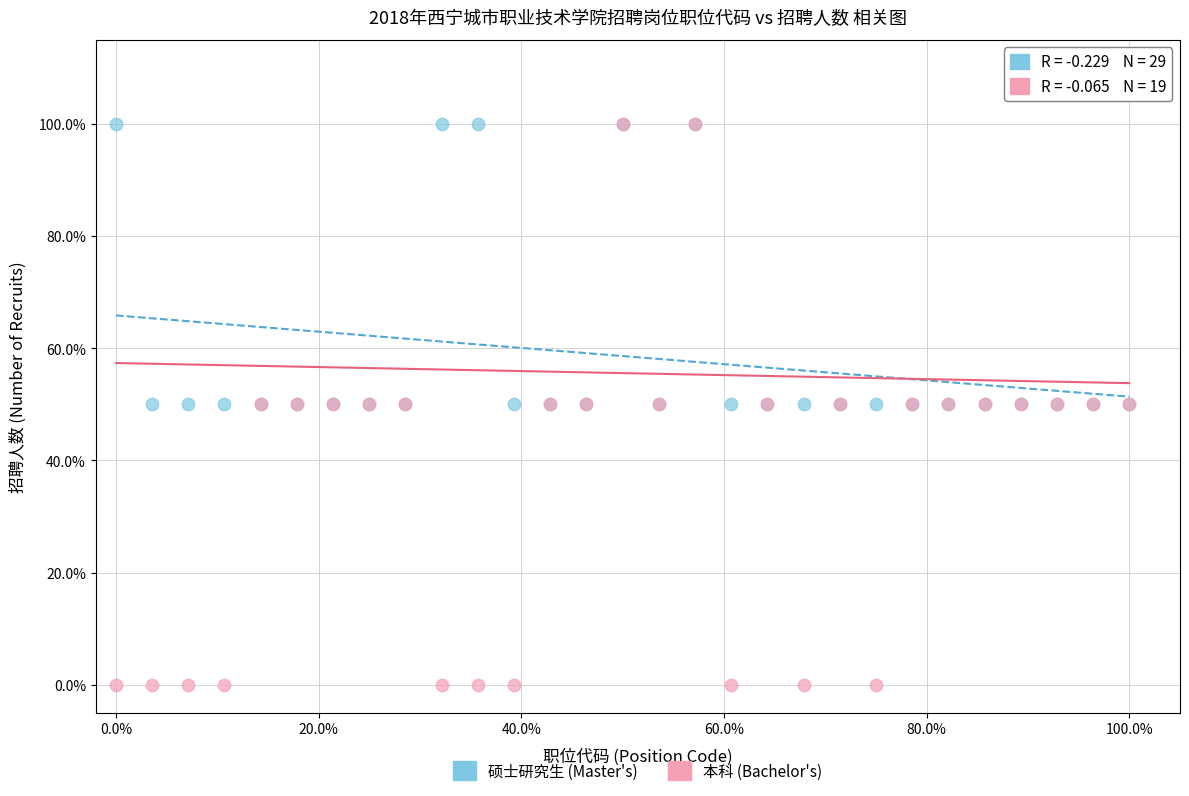

What are all the series names shown in the legend?

硕士研究生 (Master's), 本科 (Bachelor's)